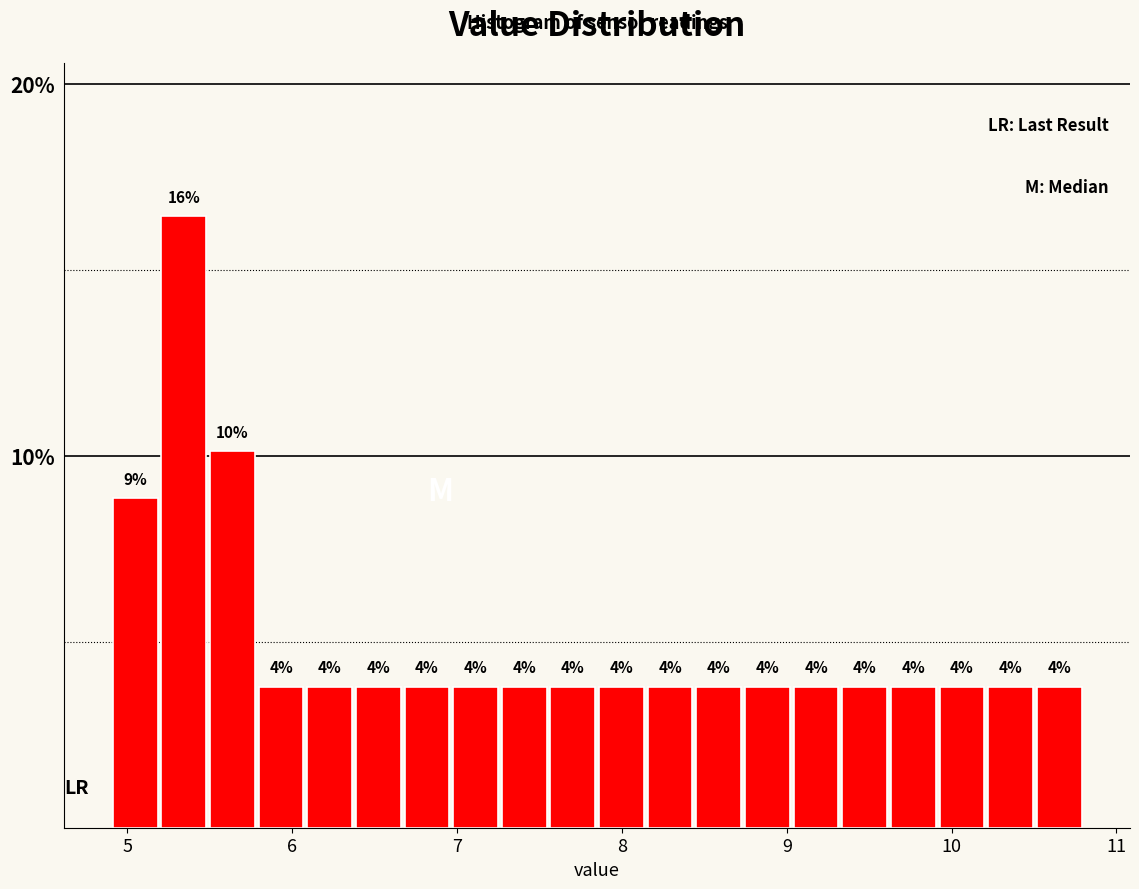

Read against the x-axis, roughly where is the centre of the tallest bar?

5.3